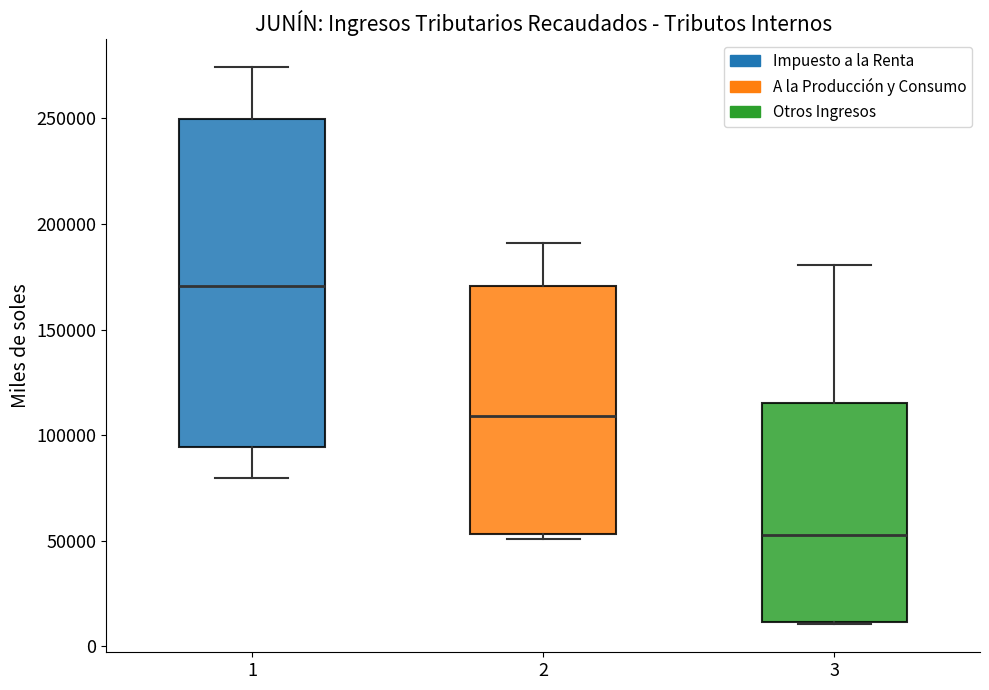

Reading left to right, read every box against the y-axis: the position of its median line, the range the box covers, and the ends of its whiskers. The values are not printed on the chart, so give them approximately, as read against the axis.

1: median 170000, box 95000 to 250000, whiskers 80000 to 275000
2: median 110000, box 55000 to 170000, whiskers 50000 to 190000
3: median 55000, box 10000 to 115000, whiskers 10000 to 180000